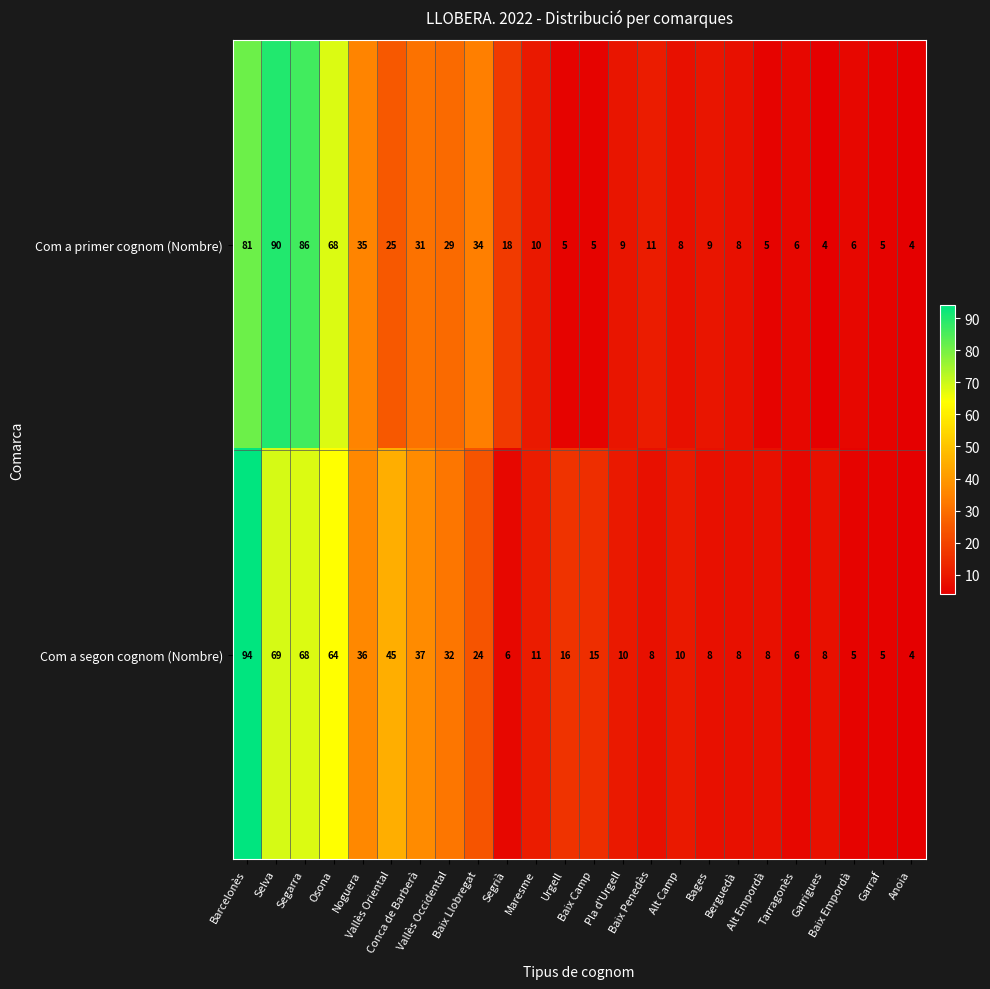

List the series in order of their overall mean, highest first.

Com a segon cognom (Nombre), Com a primer cognom (Nombre)